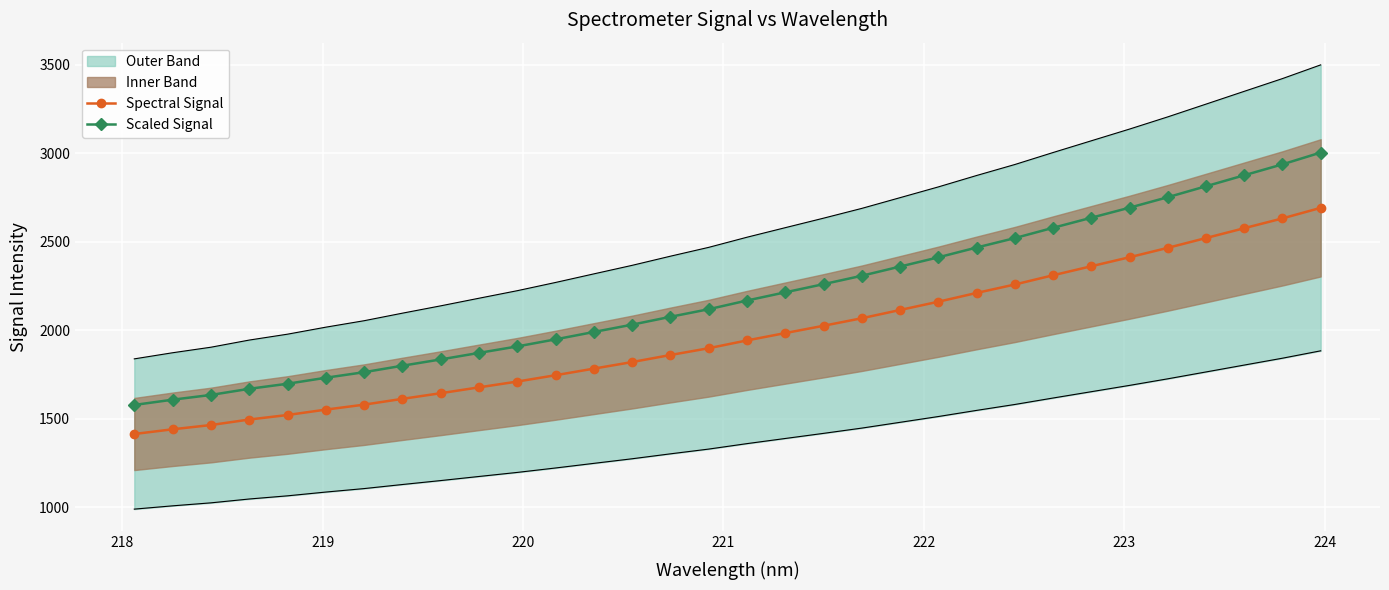

True or false: Scaled Signal and Spectral Signal intersect in this chart.

False